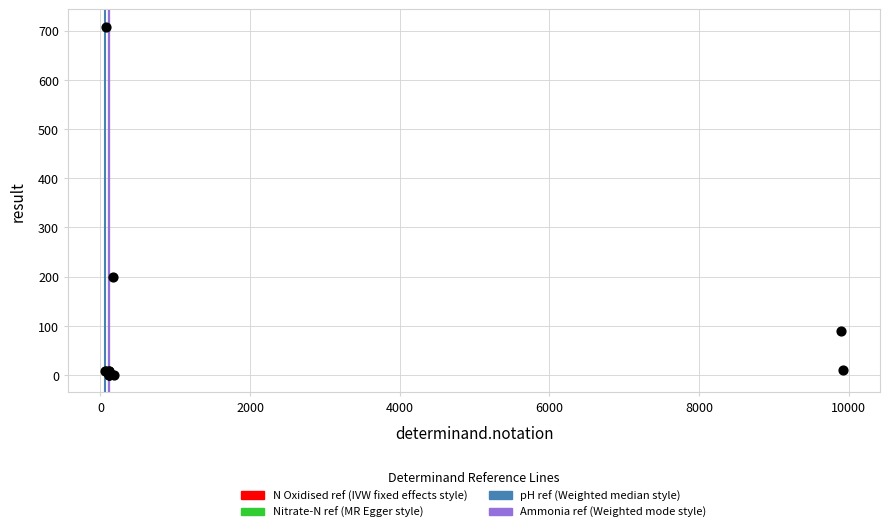

What Y value in the scatter plot is closest to 354?

200.0